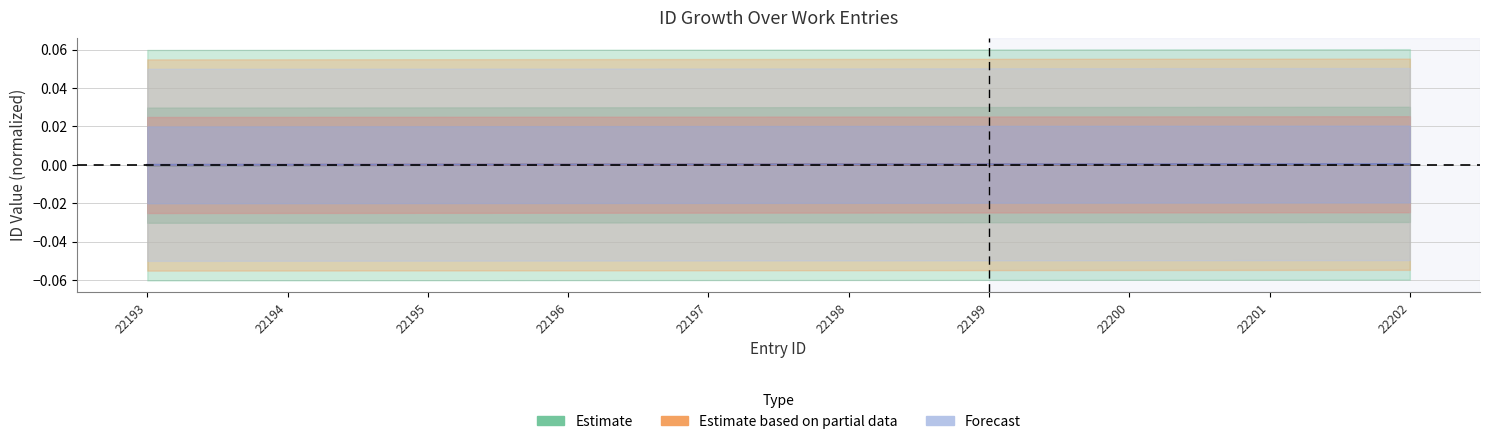

Does the chart have visible grid lines?

Yes